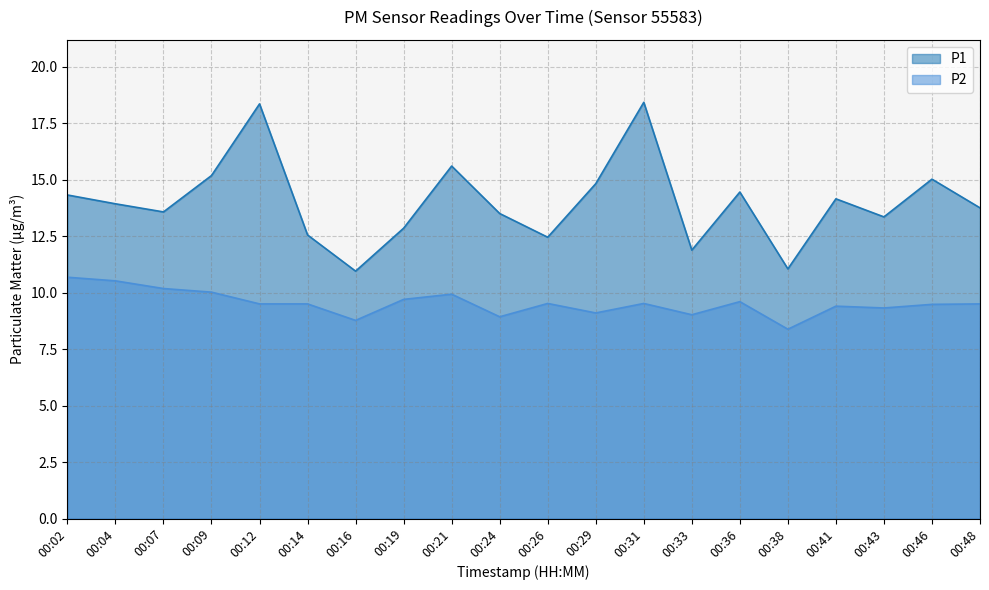

True or false: P2 has more than 2 points higher than both neighbors.

True